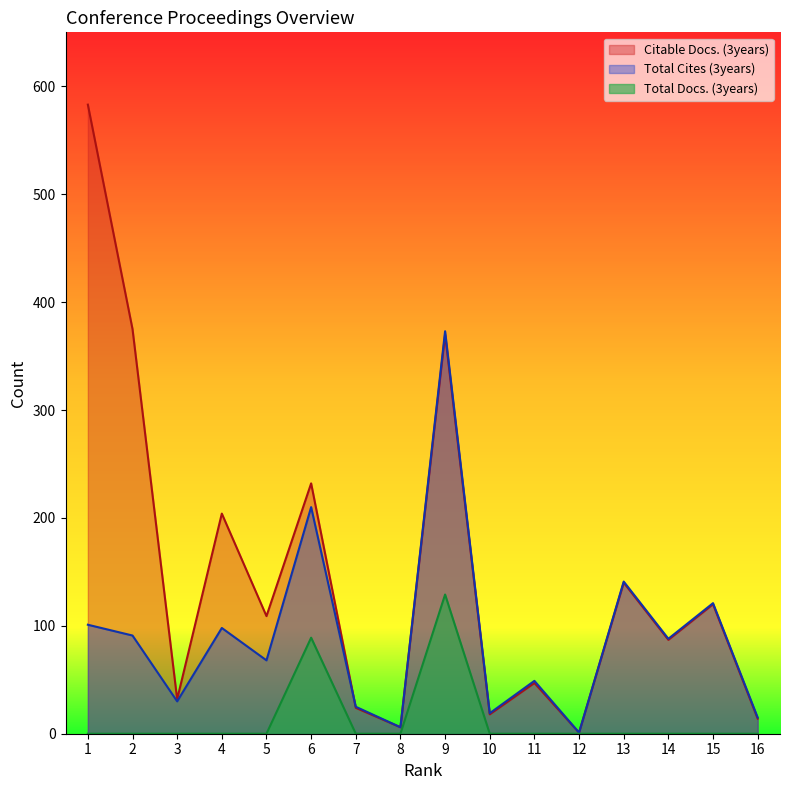

At which category is the sum across all series the highest?

9